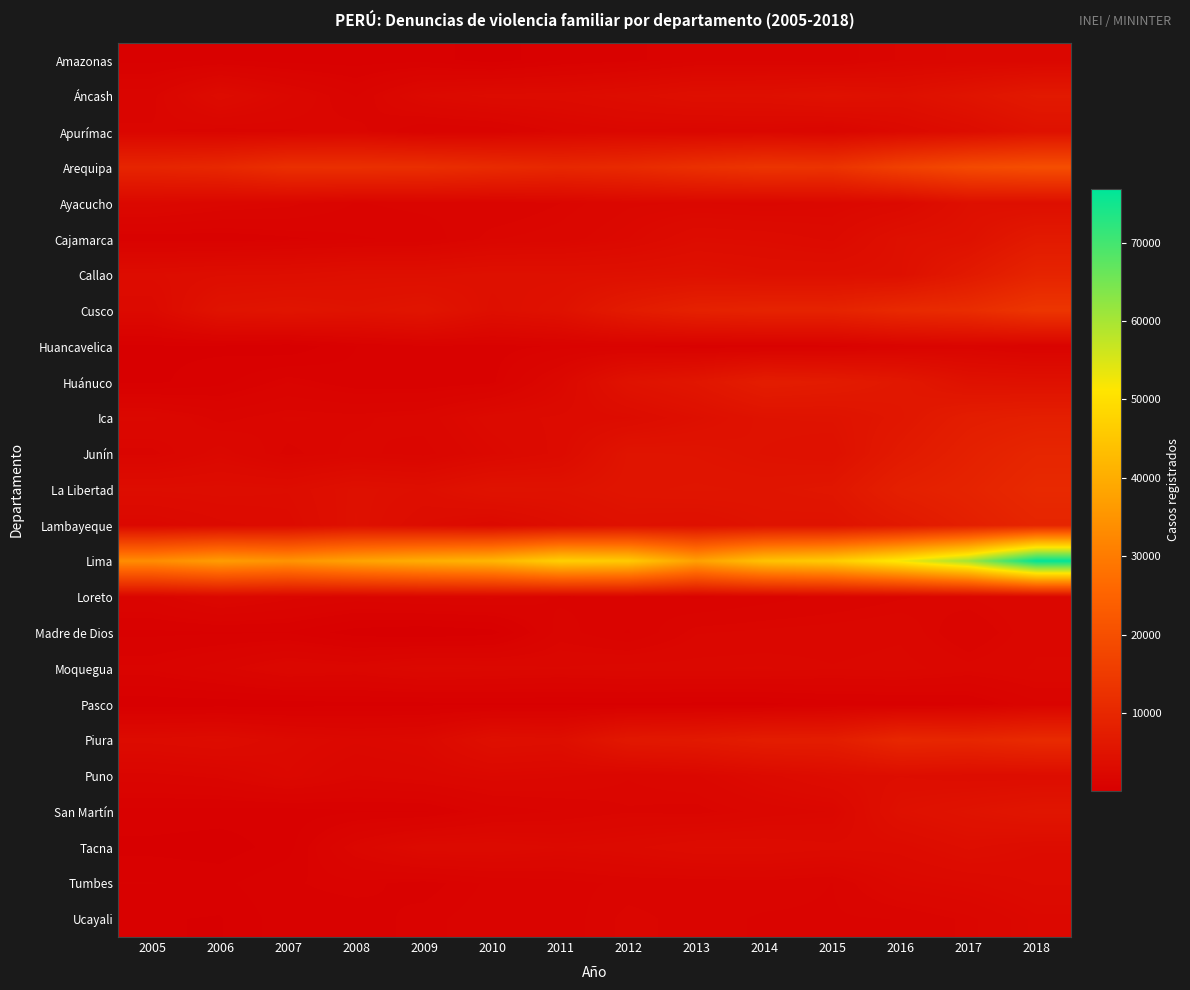

What is the greatest value displayed?

76820